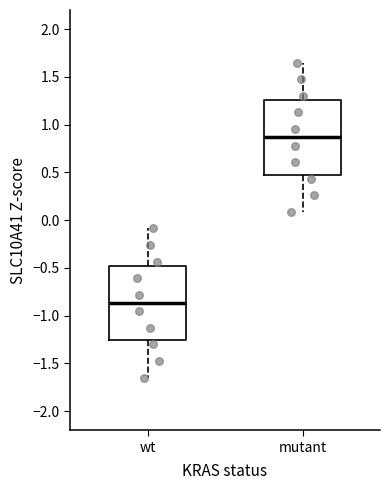

Where is the upper edge of the box for mutant on the y-axis? The values are not printed on the chart, so give them approximately, as read against the axis.

1.25